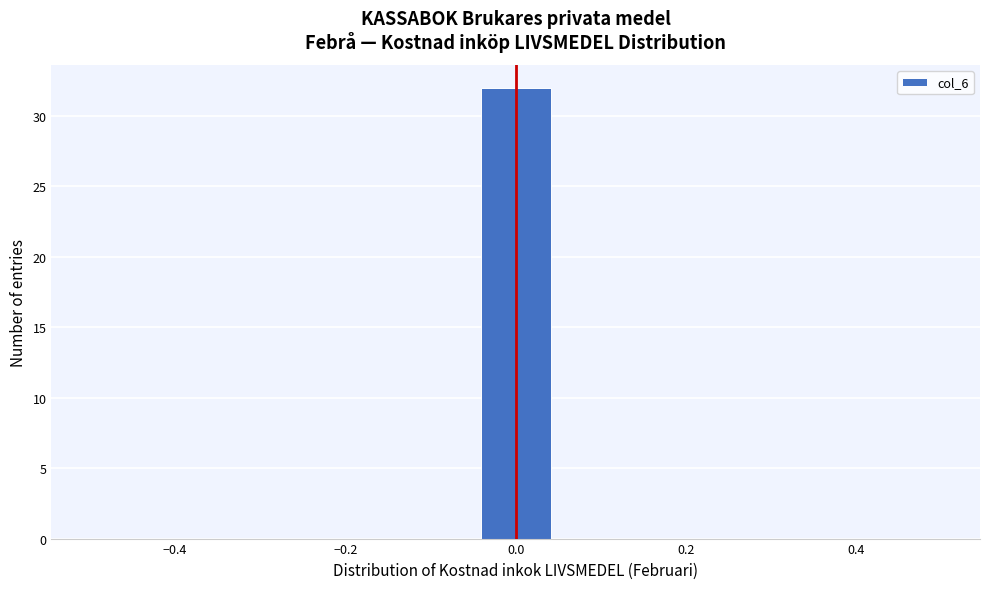

Reading left to right, transcribe this chart: for each bar, give the range it covers on the x-axis and its height. Neither the bar edges nor the heights are printed on the chart, so give them approximately, as read against the axes.

-0.50 to -0.40: 0
-0.40 to -0.32: 0
-0.32 to -0.22: 0
-0.22 to -0.14: 0
-0.14 to -0.04: 0
-0.04 to 0.04: 32
0.04 to 0.14: 0
0.14 to 0.22: 0
0.22 to 0.32: 0
0.32 to 0.40: 0
0.40 to 0.50: 0